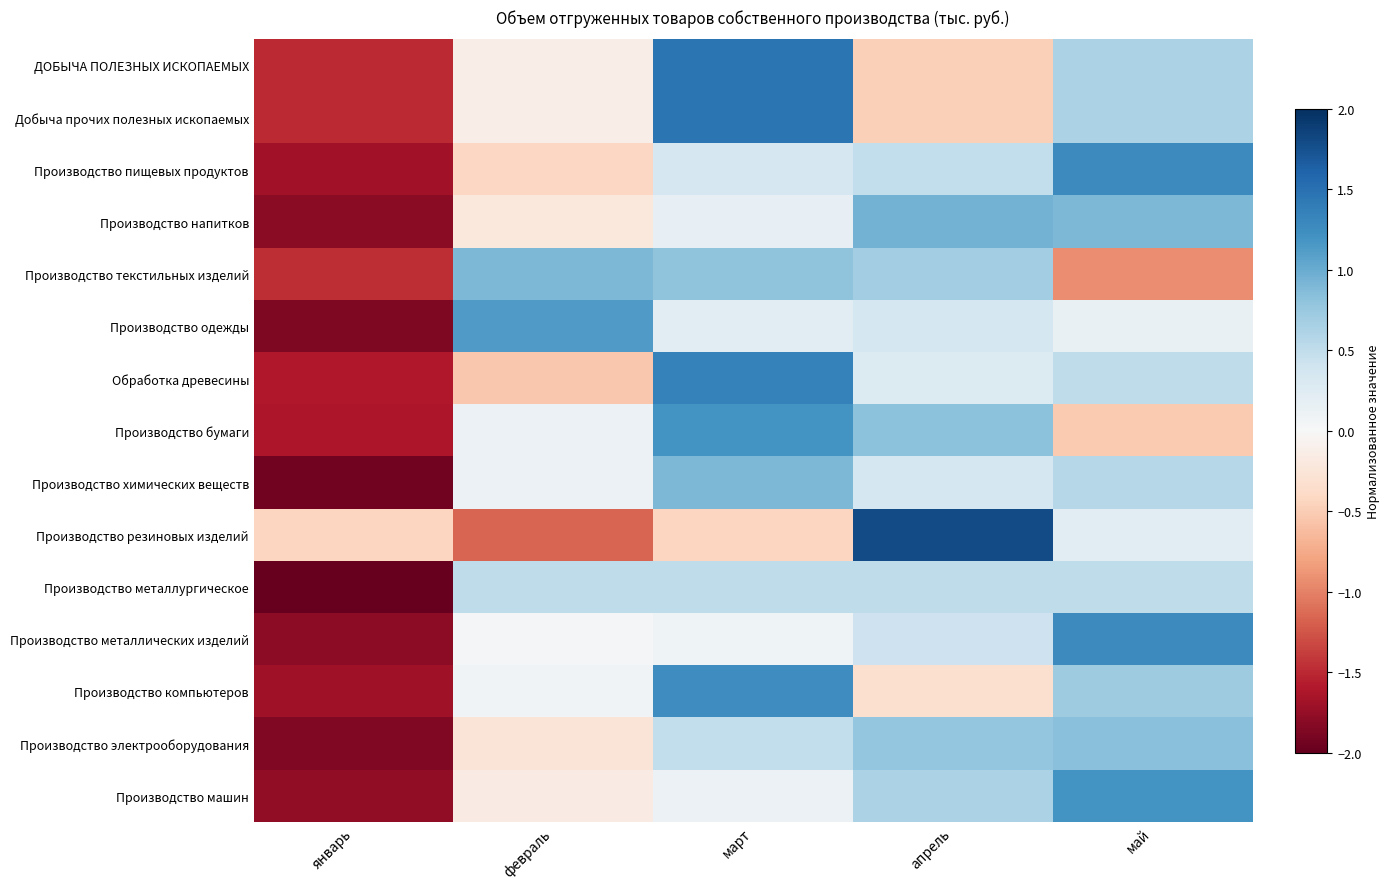

Reading left to right, transcribe all the data shown in this chart.

ДОБЫЧА ПОЛЕЗНЫХ ИСКОПАЕМЫХ: январь=-1.5	февраль=-0.1	март=1.5	апрель=-0.5	май=0.6
Добыча прочих полезных ископаемых: январь=-1.5	февраль=-0.1	март=1.5	апрель=-0.5	май=0.6
Производство пищевых продуктов: январь=-1.7	февраль=-0.4	март=0.3	апрель=0.5	май=1.3
Производство напитков: январь=-1.8	февраль=-0.2	март=0.2	апрель=0.9	май=0.9
Производство текстильных изделий: январь=-1.5	февраль=0.9	март=0.8	апрель=0.7	май=-0.9
Производство одежды: январь=-1.9	февраль=1.1	март=0.2	апрель=0.4	май=0.1
Обработка древесины: январь=-1.6	февраль=-0.5	март=1.4	апрель=0.3	май=0.5
Производство бумаги: январь=-1.6	февраль=0.1	март=1.2	апрель=0.8	май=-0.5
Производство химических веществ: январь=-1.9	февраль=0.1	март=0.9	апрель=0.4	май=0.6
Производство резиновых изделий: январь=-0.4	февраль=-1.2	март=-0.4	апрель=1.8	май=0.2
Производство металлургическое: январь=-2.0	февраль=0.5	март=0.5	апрель=0.5	май=0.5
Производство металлических изделий: январь=-1.8	февраль=0.0	март=0.1	апрель=0.4	май=1.3
Производство компьютеров: январь=-1.7	февраль=0.1	март=1.2	апрель=-0.3	май=0.7
Производство электрооборудования: январь=-1.8	февраль=-0.3	март=0.5	апрель=0.8	май=0.8
Производство машин: январь=-1.8	февраль=-0.2	март=0.1	апрель=0.6	май=1.2